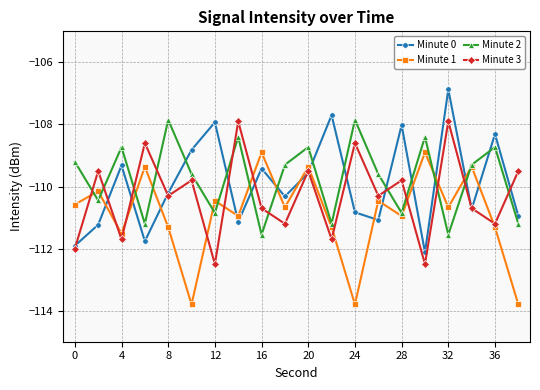

How many interior local peaks does the Minute 3 series have?

8